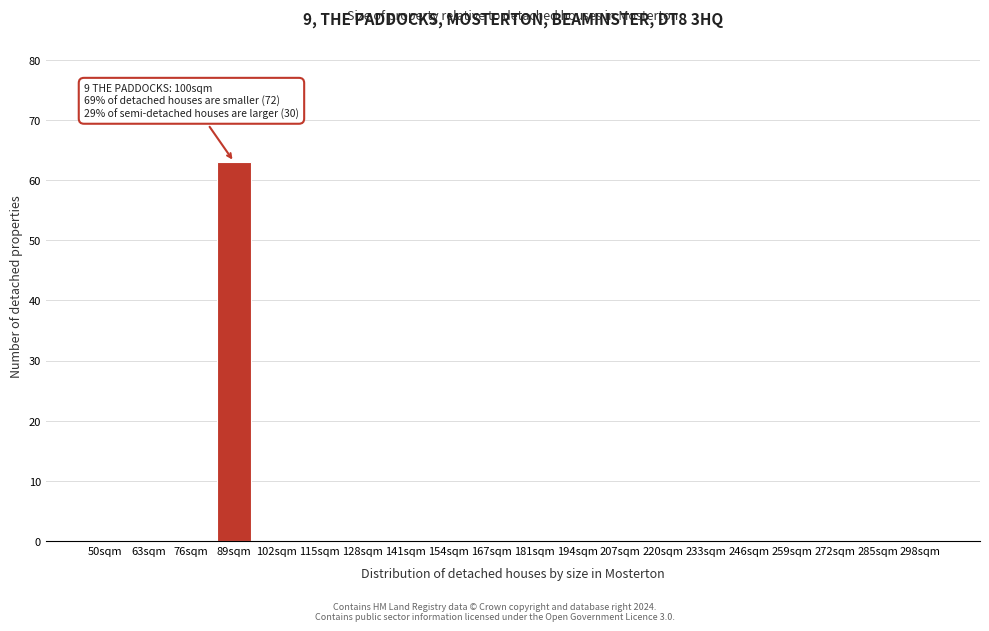

Reading right to left, extract all data points from this chart.

298sqm=0	285sqm=0	272sqm=0	259sqm=0	246sqm=0	233sqm=0	220sqm=0	207sqm=0	194sqm=0	181sqm=0	167sqm=0	154sqm=0	141sqm=0	128sqm=0	115sqm=0	102sqm=0	89sqm=63	76sqm=0	63sqm=0	50sqm=0